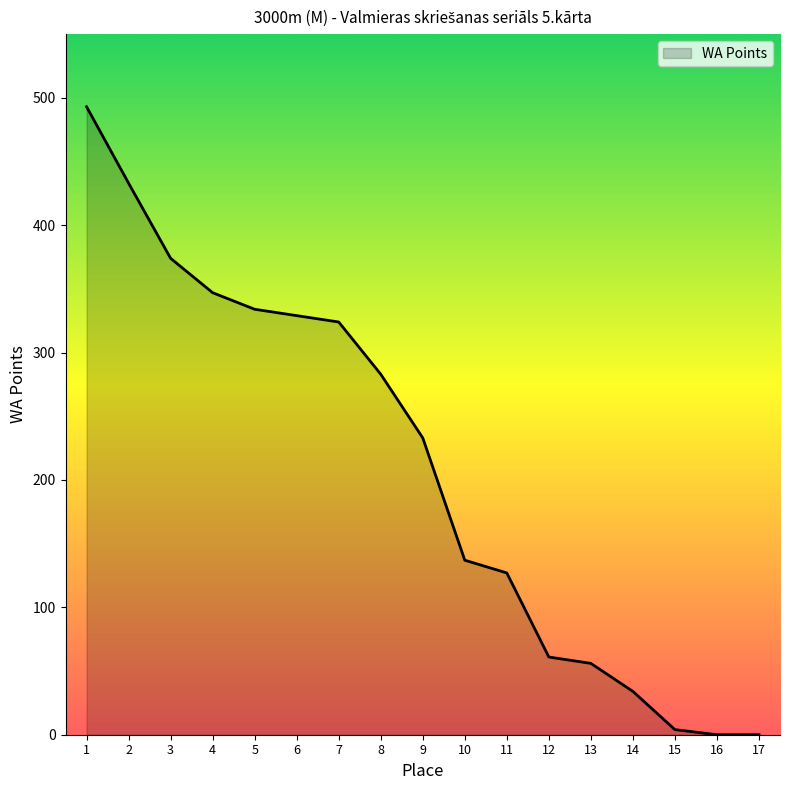

How many lines are shown in the chart?

1